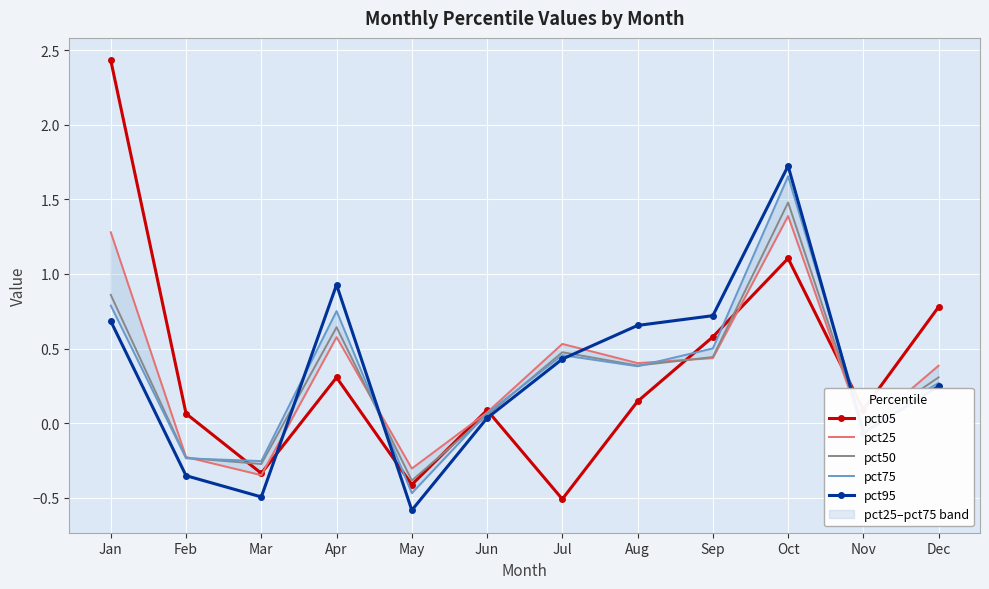

How many intersections are there between pct25 and pct95?

4